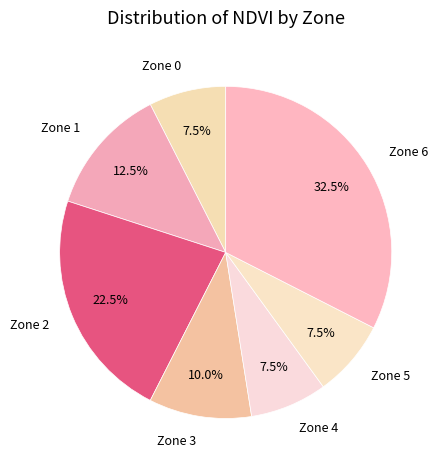

How much of the chart is everything except Zone 0?

92.5%